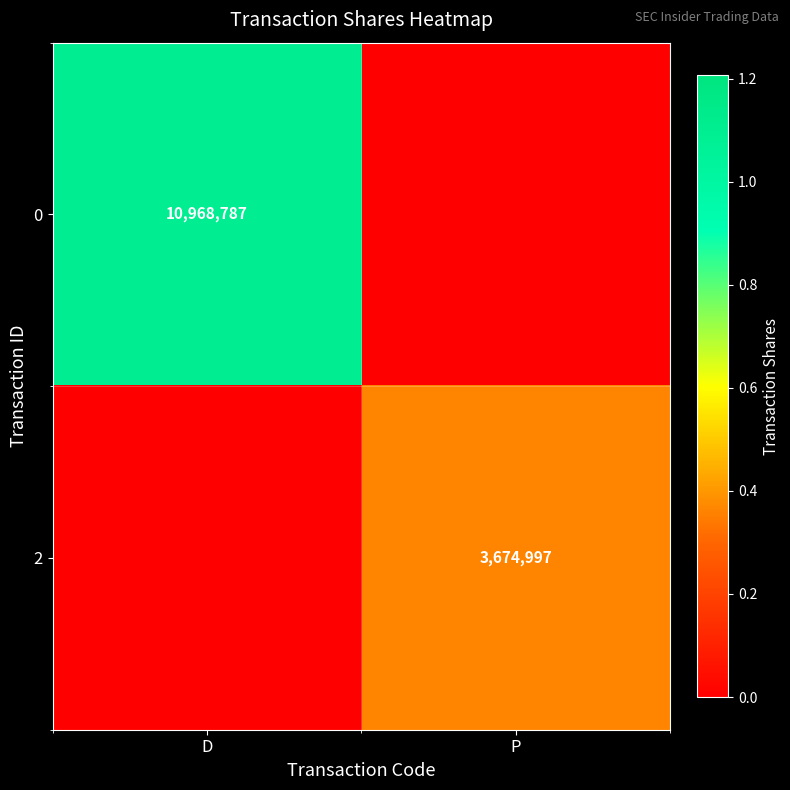

Which category has the lowest value across all series?

P